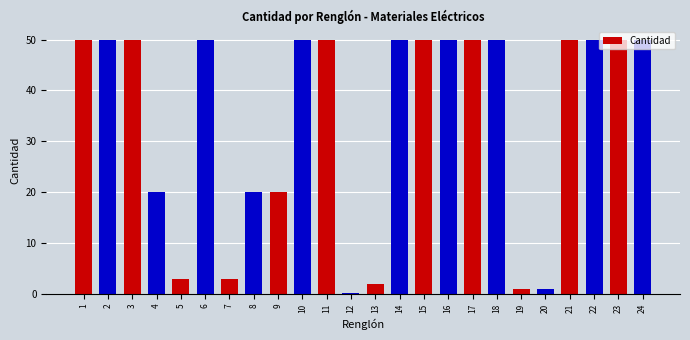

What is the change in value from 2 to 4?

-30.0